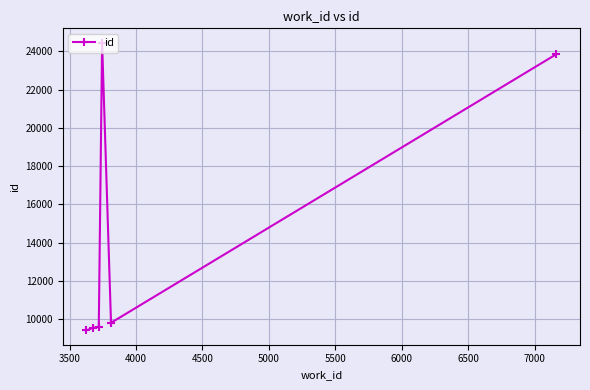

What is the value of the 6th point from the left?

9823